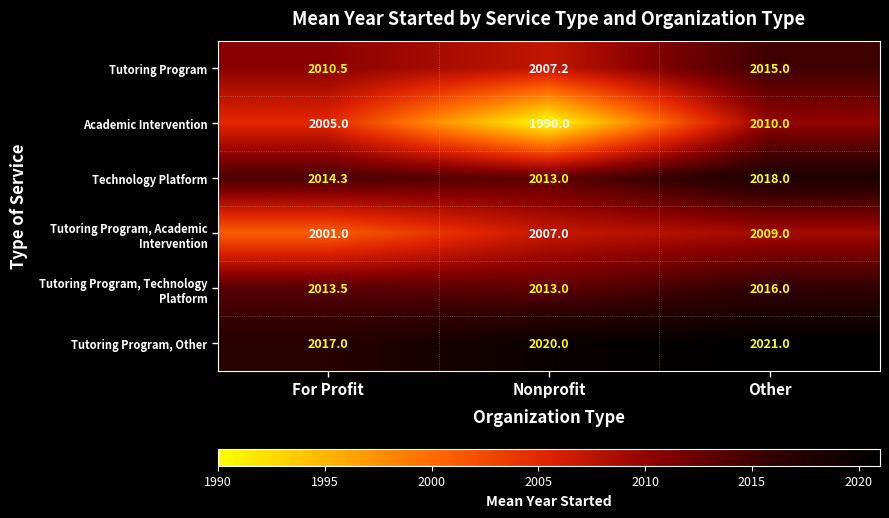

At which category is the sum across all series the highest?

Other